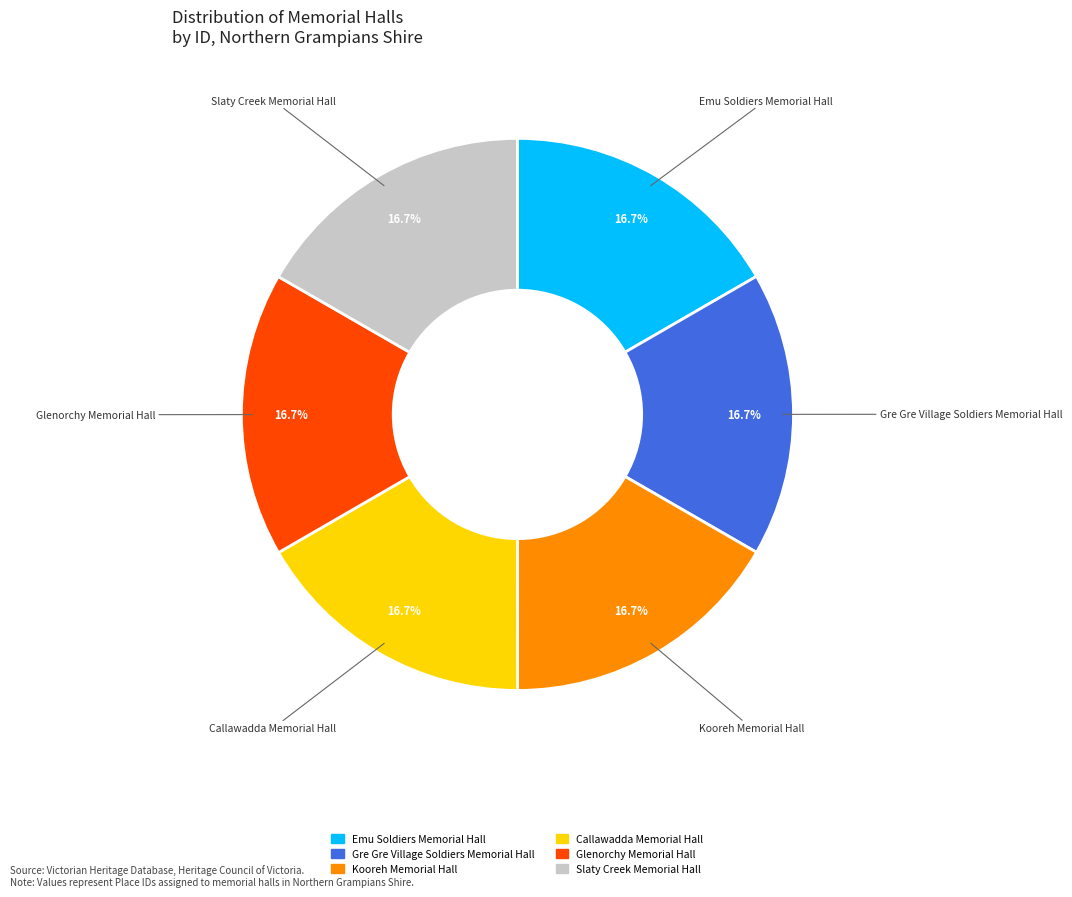

Is there a majority slice in this chart?

No